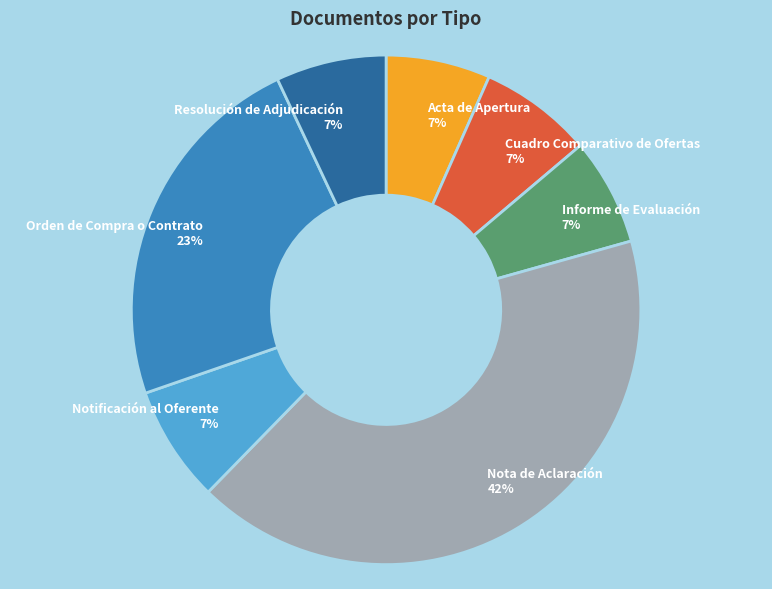

Do Cuadro Comparativo de Ofertas and Nota de Aclaración together represent more than half of the pie?

No